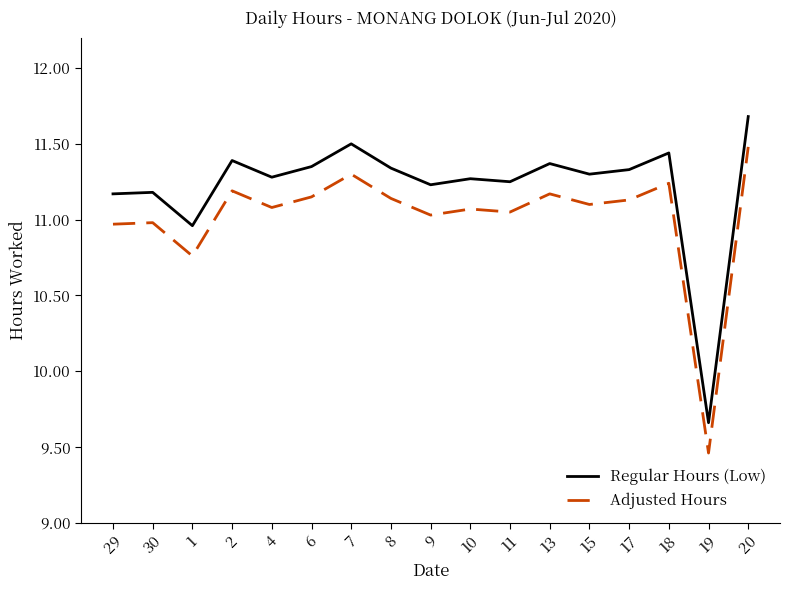

Which category has the lowest value in the Adjusted Hours series?

19